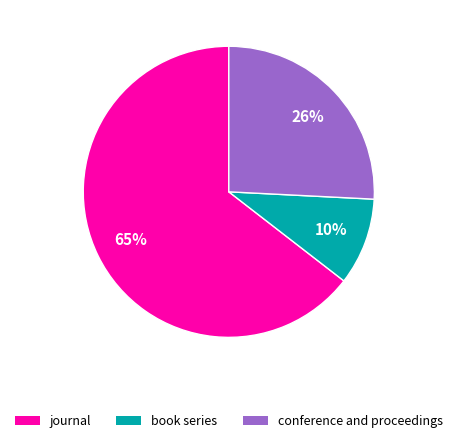

Do conference and proceedings and book series together represent more than half of the pie?

No